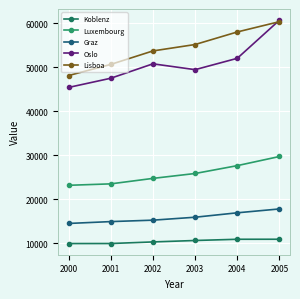

What is the value of the Oslo point at the 1st from the left?

45401.0